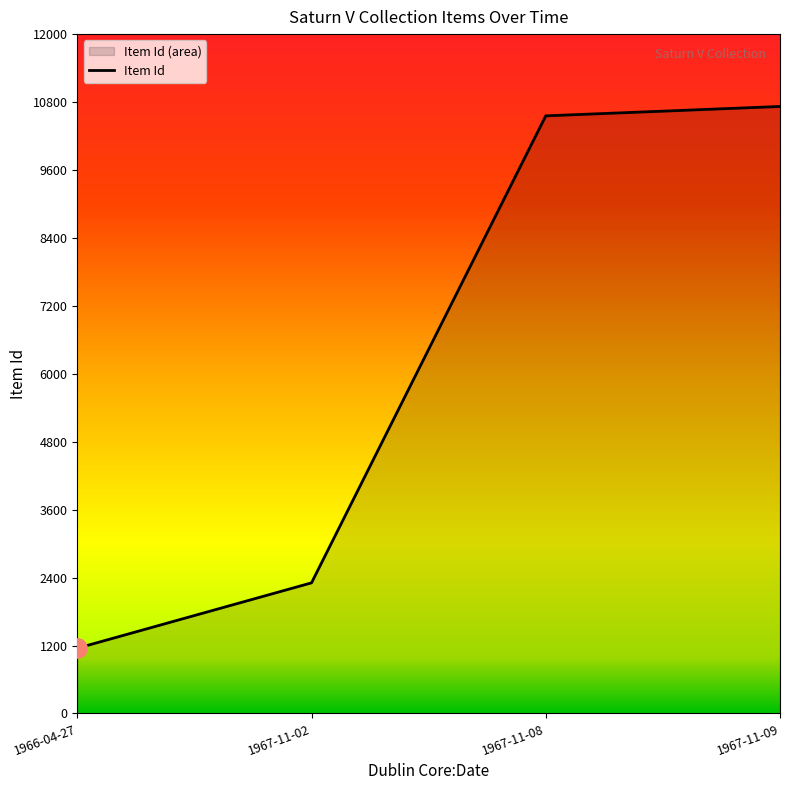

Does the chart have visible grid lines?

No